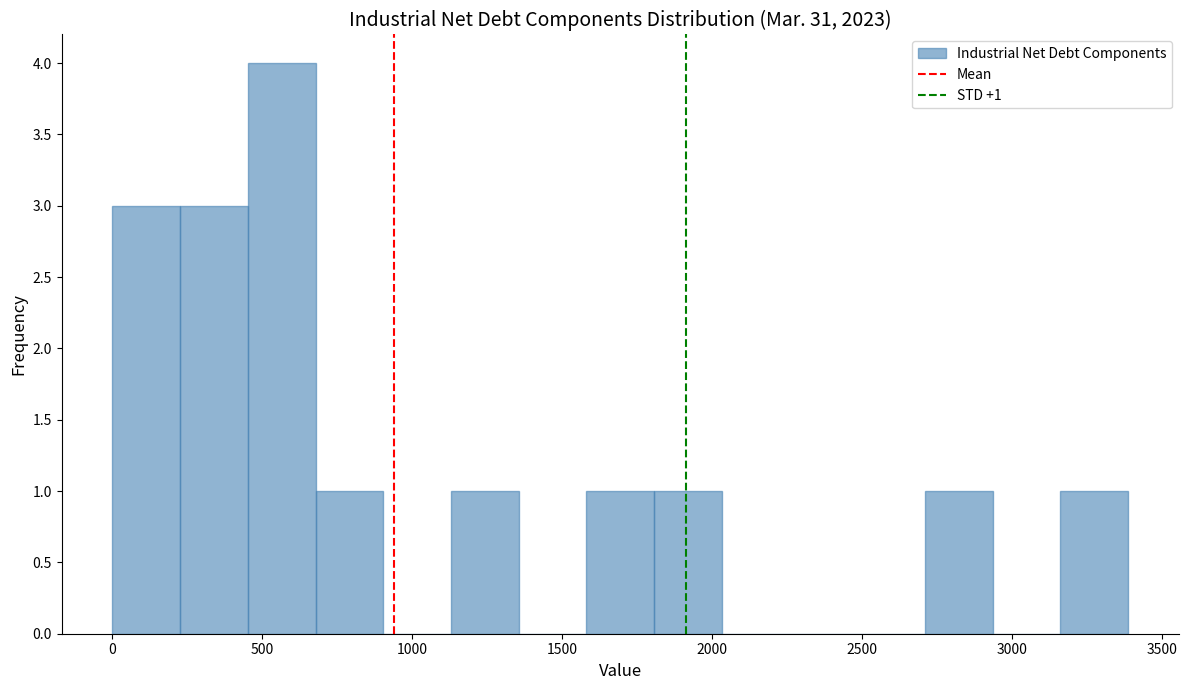

Over which range of the x-axis is the bar tallest?

450 to 700